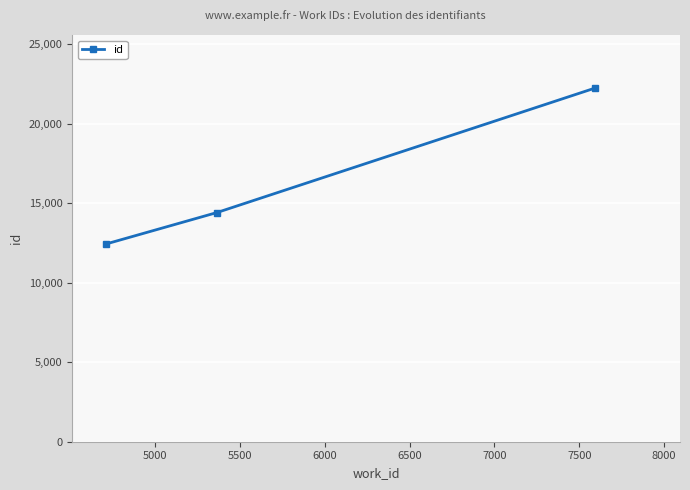

What is the greatest value displayed?

22233